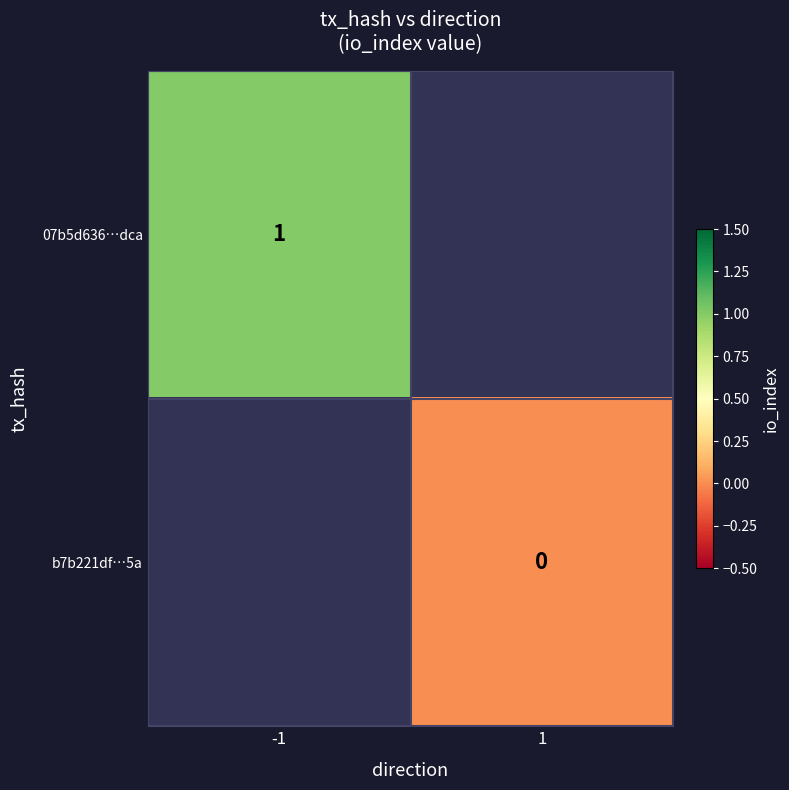

How many positive values does the 07b5d636…dca series have?

1